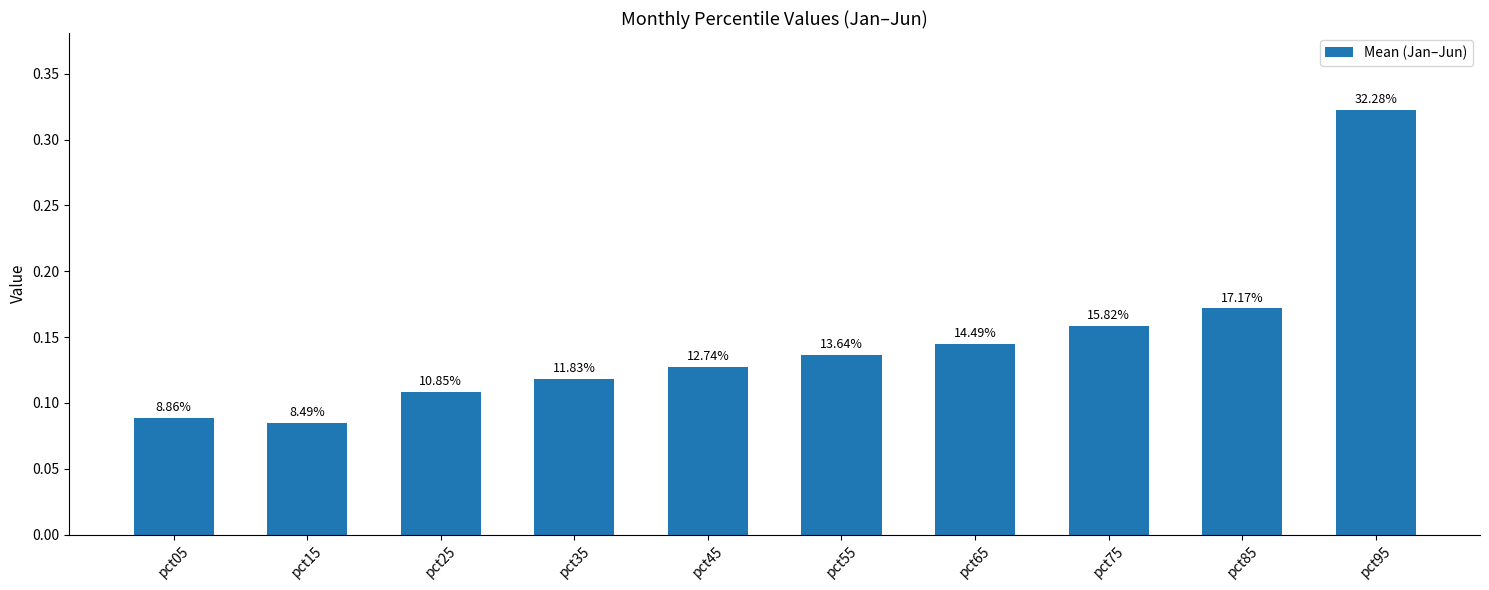

What is the value of the 1st bar from the left?

0.1